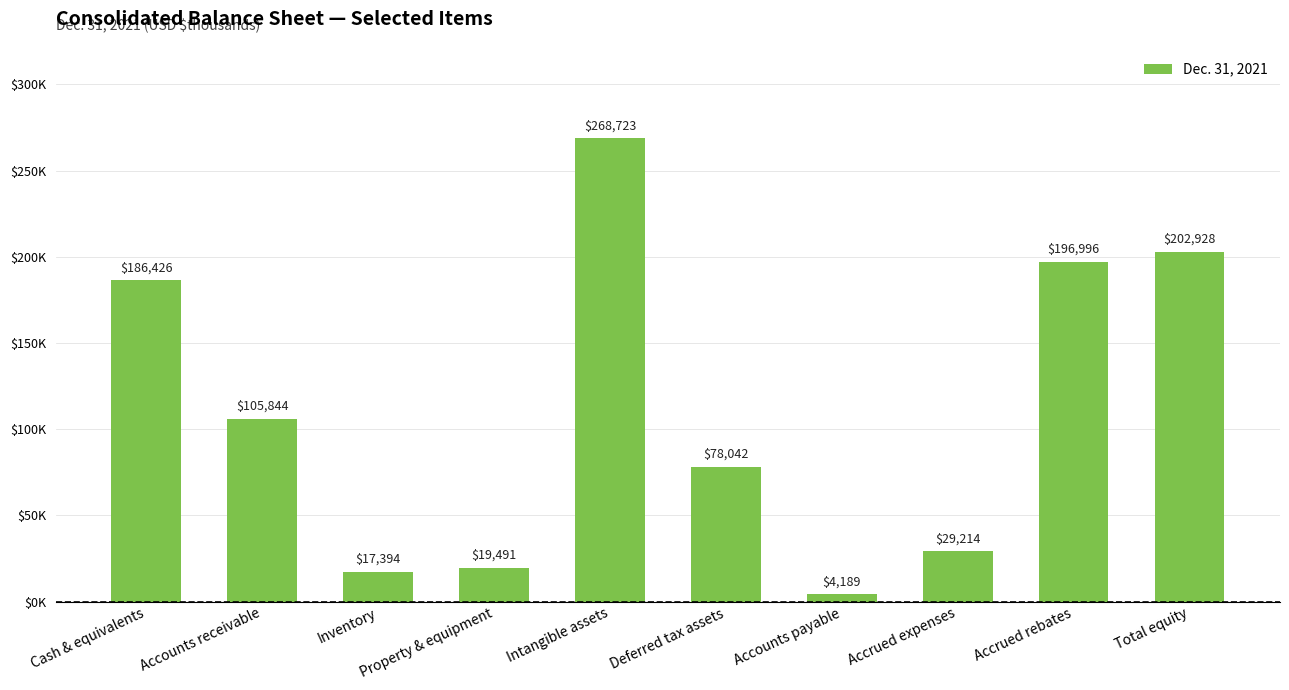

Are the bars horizontal?

No